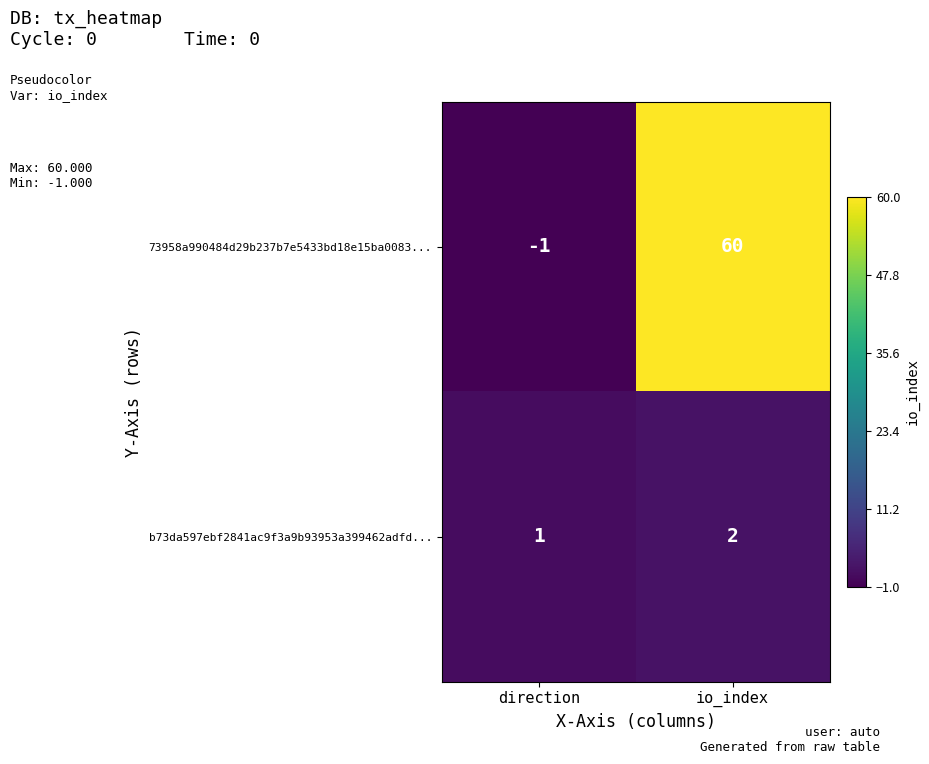

What is the spread (max minus min) of values at direction?

2